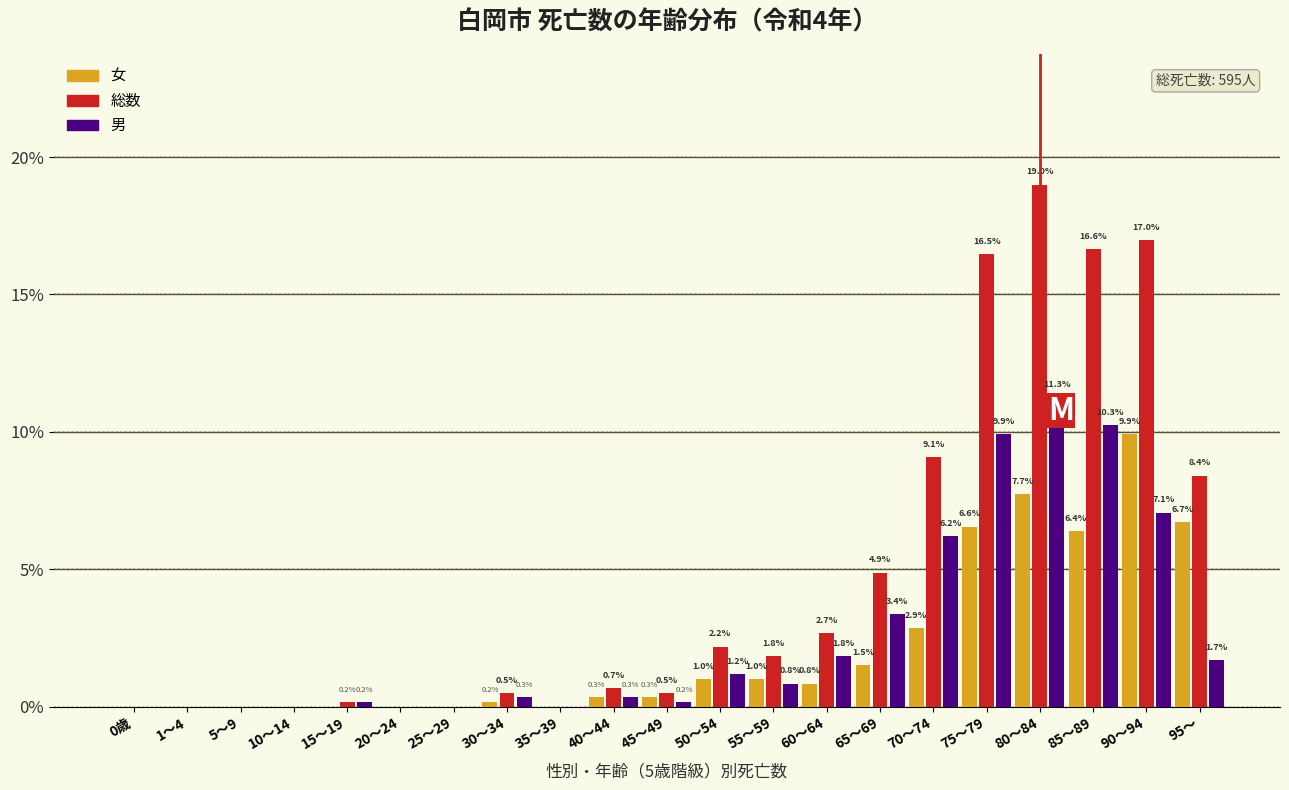

Reading left to right, what are all the values shown in this chart?

女: 0歳=0.0	1〜4=0.0	5〜9=0.0	10〜14=0.0	15〜19=0.0	20〜24=0.0	25〜29=0.0	30〜34=0.2	35〜39=0.0	40〜44=0.3	45〜49=0.3	50〜54=1.0	55〜59=1.0	60〜64=0.8	65〜69=1.5	70〜74=2.9	75〜79=6.6	80〜84=7.7	85〜89=6.4	90〜94=9.9	95〜=6.7
総数: 0歳=0.0	1〜4=0.0	5〜9=0.0	10〜14=0.0	15〜19=0.2	20〜24=0.0	25〜29=0.0	30〜34=0.5	35〜39=0.0	40〜44=0.7	45〜49=0.5	50〜54=2.2	55〜59=1.8	60〜64=2.7	65〜69=4.9	70〜74=9.1	75〜79=16.5	80〜84=19.0	85〜89=16.6	90〜94=17.0	95〜=8.4
男: 0歳=0.0	1〜4=0.0	5〜9=0.0	10〜14=0.0	15〜19=0.2	20〜24=0.0	25〜29=0.0	30〜34=0.3	35〜39=0.0	40〜44=0.3	45〜49=0.2	50〜54=1.2	55〜59=0.8	60〜64=1.8	65〜69=3.4	70〜74=6.2	75〜79=9.9	80〜84=11.3	85〜89=10.3	90〜94=7.1	95〜=1.7